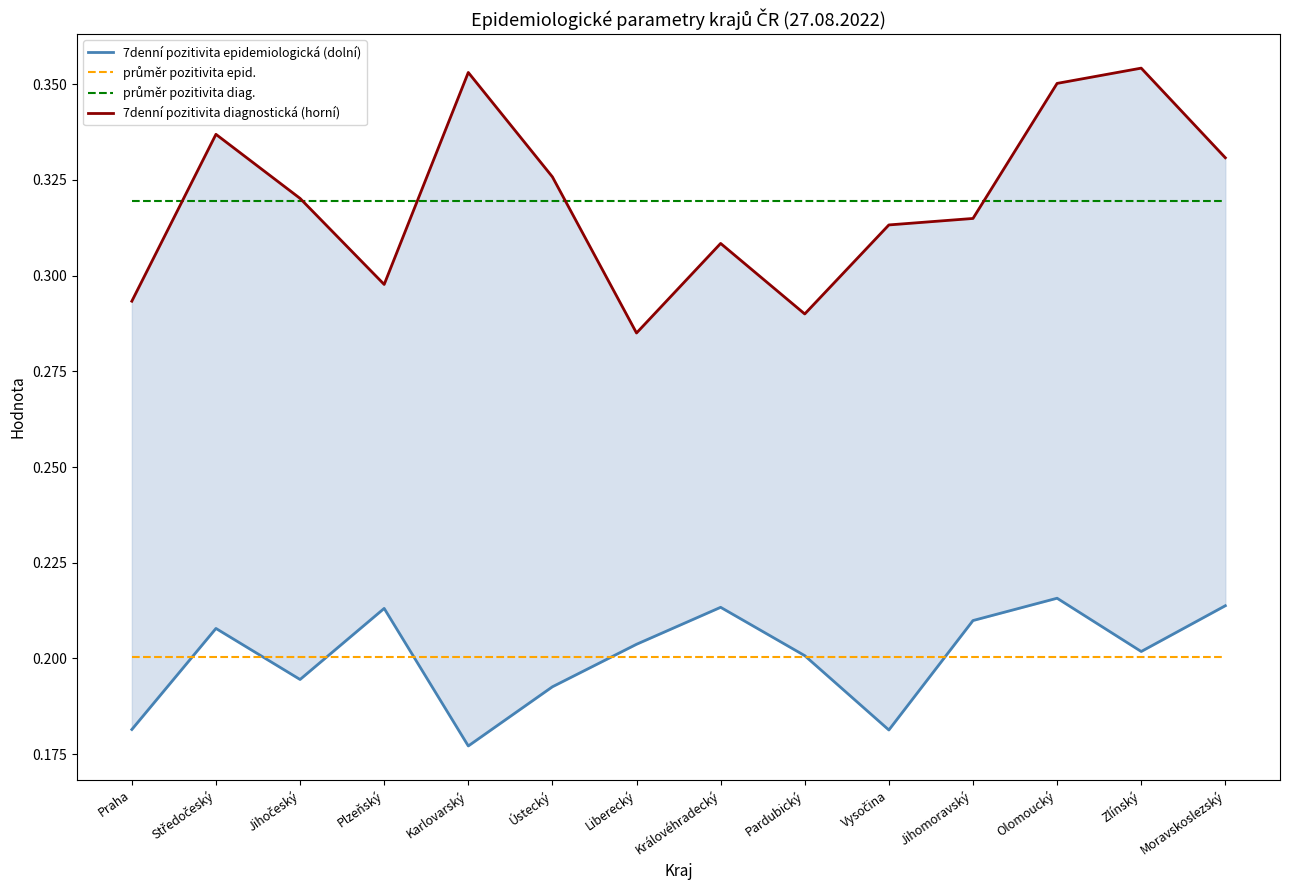

At which label does 7denní pozitivita epidemiologická (dolní) reach its peak?

Olomoucký